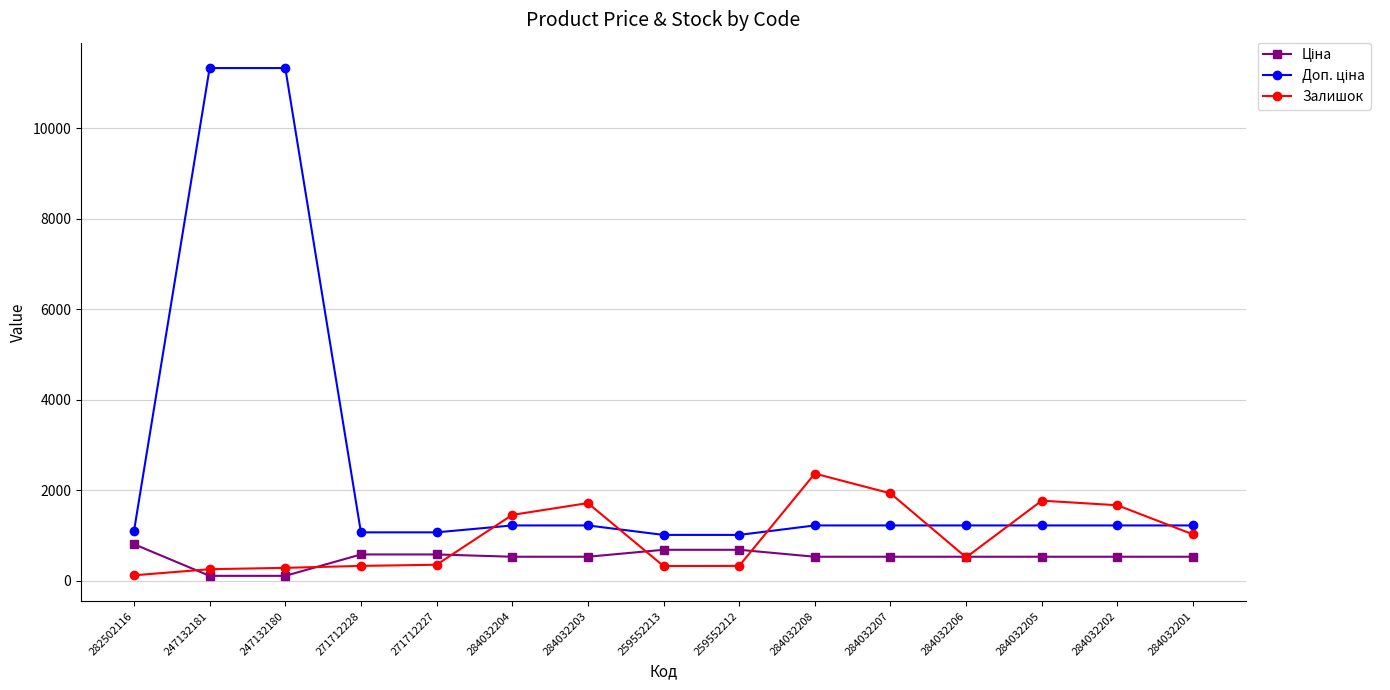

Which series changed the most between 282502116 and 284032205?

Залишок